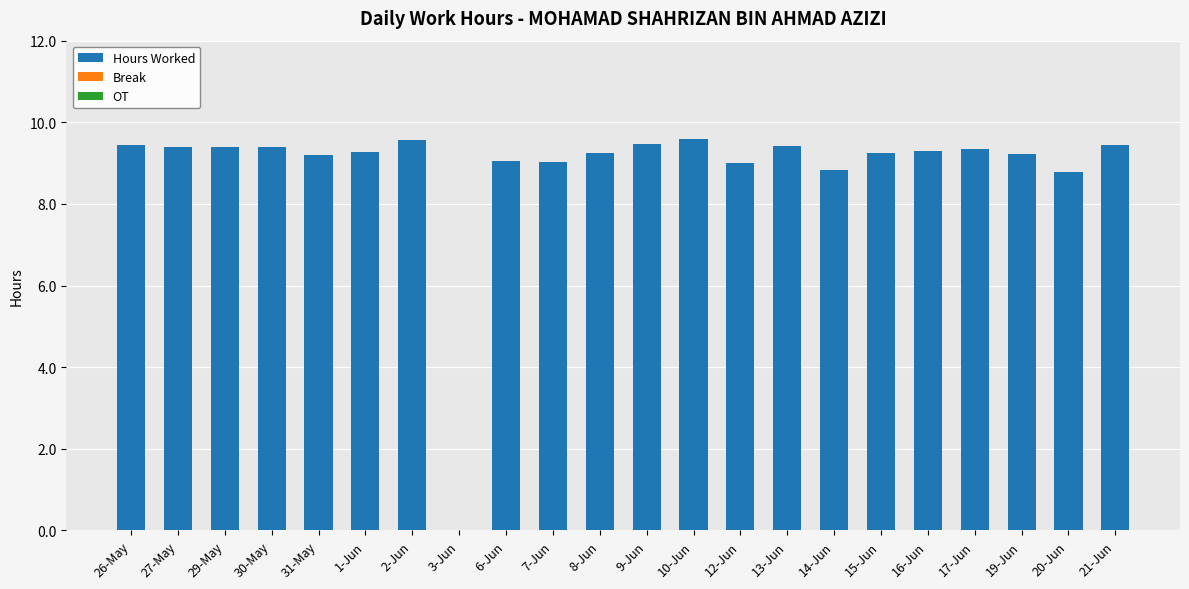

How many data points does each series have?

22